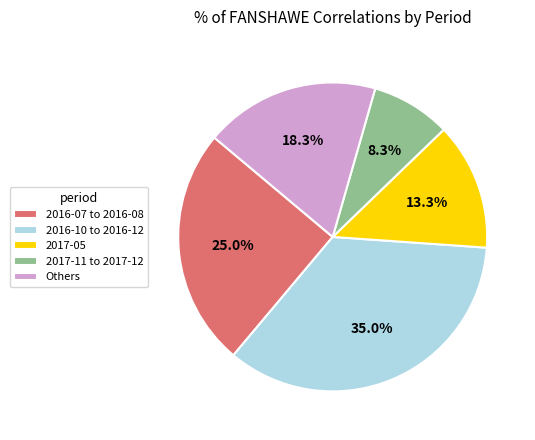

Rank the categories by value from highest to lowest.

2016-10 to 2016-12, 2016-07 to 2016-08, Others, 2017-05, 2017-11 to 2017-12